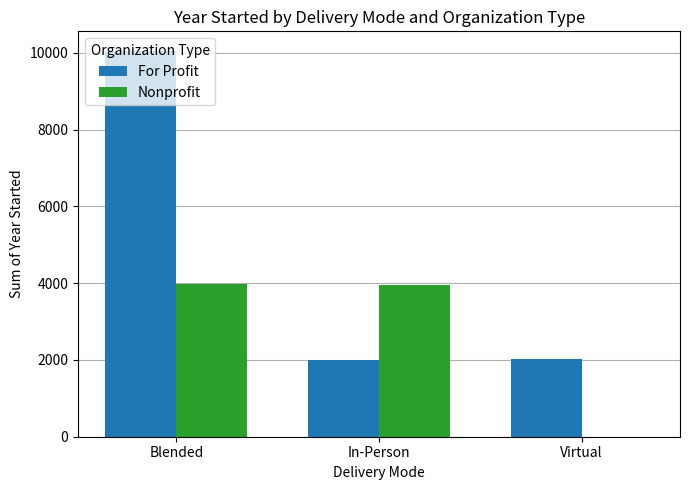

Which series has the largest range (max minus min)?

For Profit